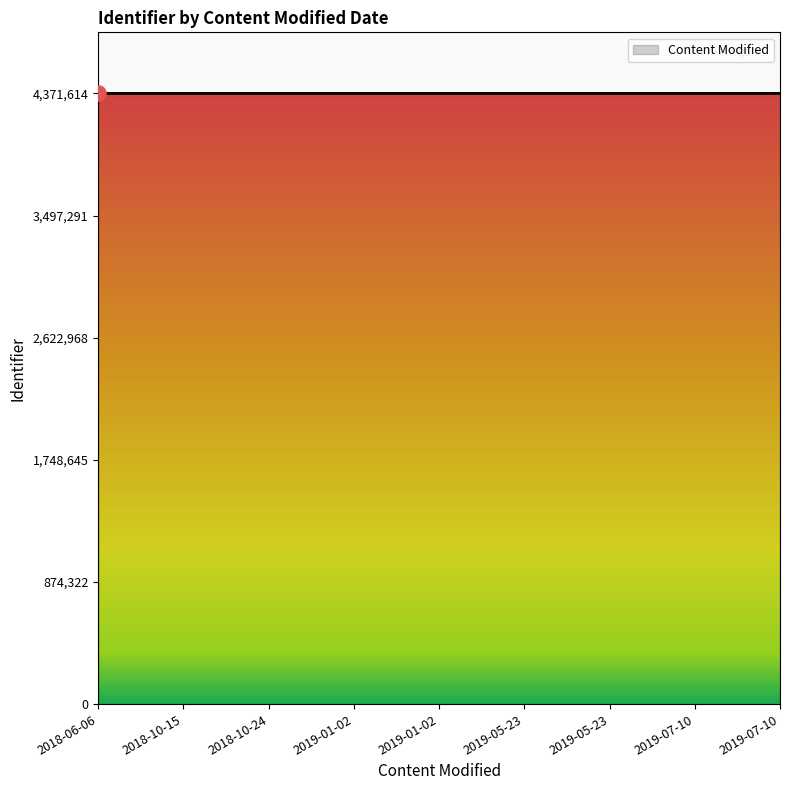

Which has a higher value, 2019-05-23 or 2019-07-10?

2019-07-10